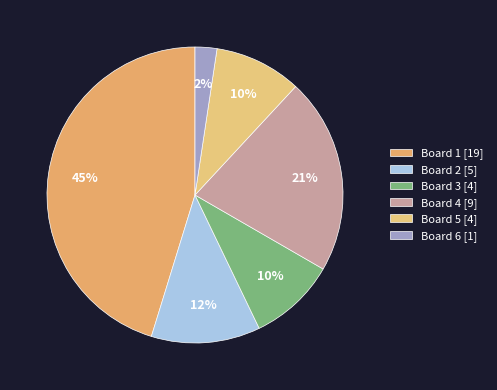

What is the largest slice in the pie chart?

Board 1 [19]